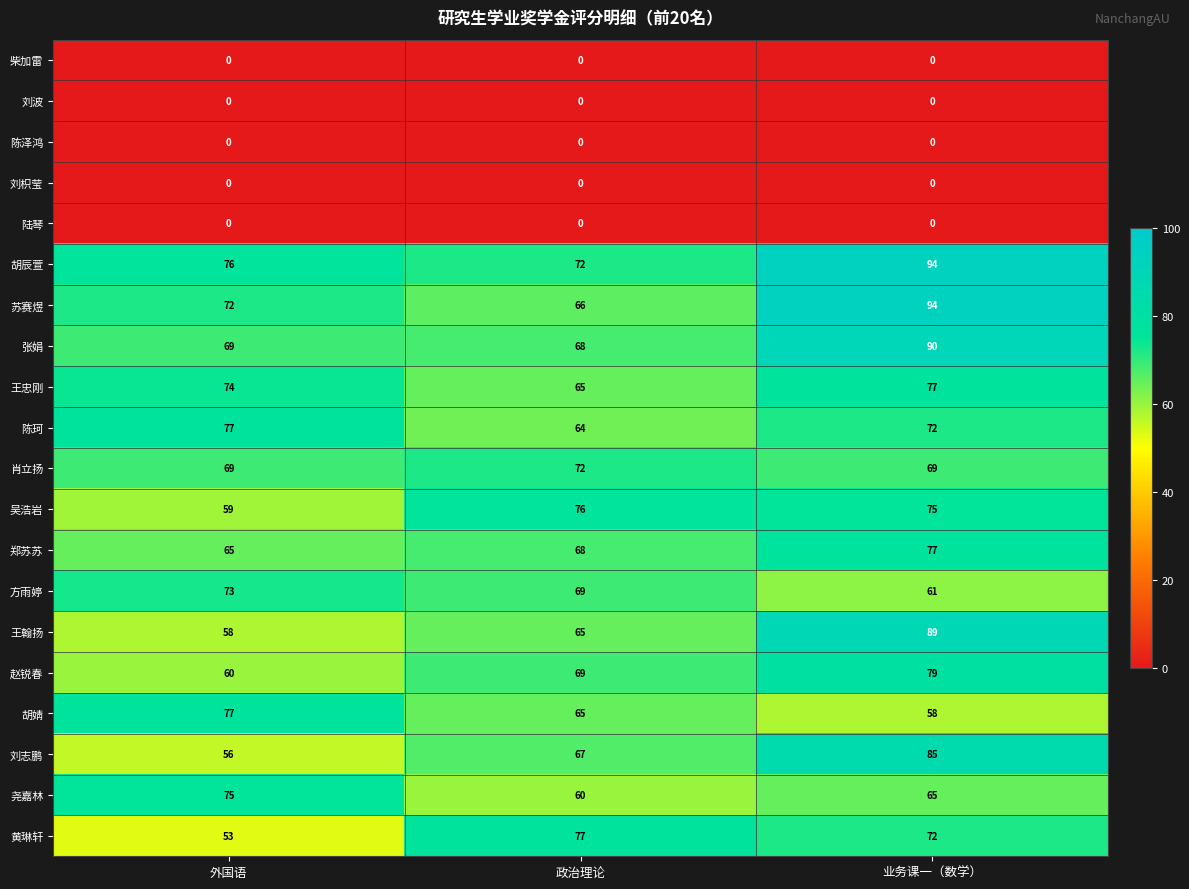

Which series has the largest range (max minus min)?

王翰扬